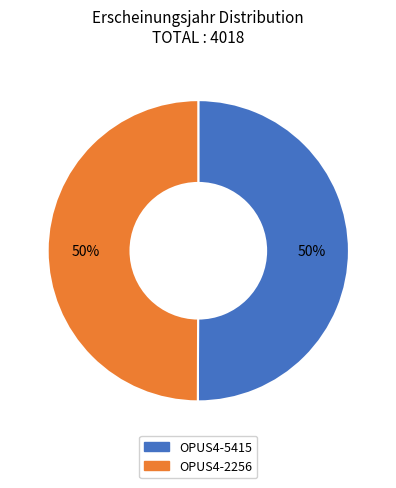

To the nearest percent, what percentage of the pie is OPUS4-5415?

50%